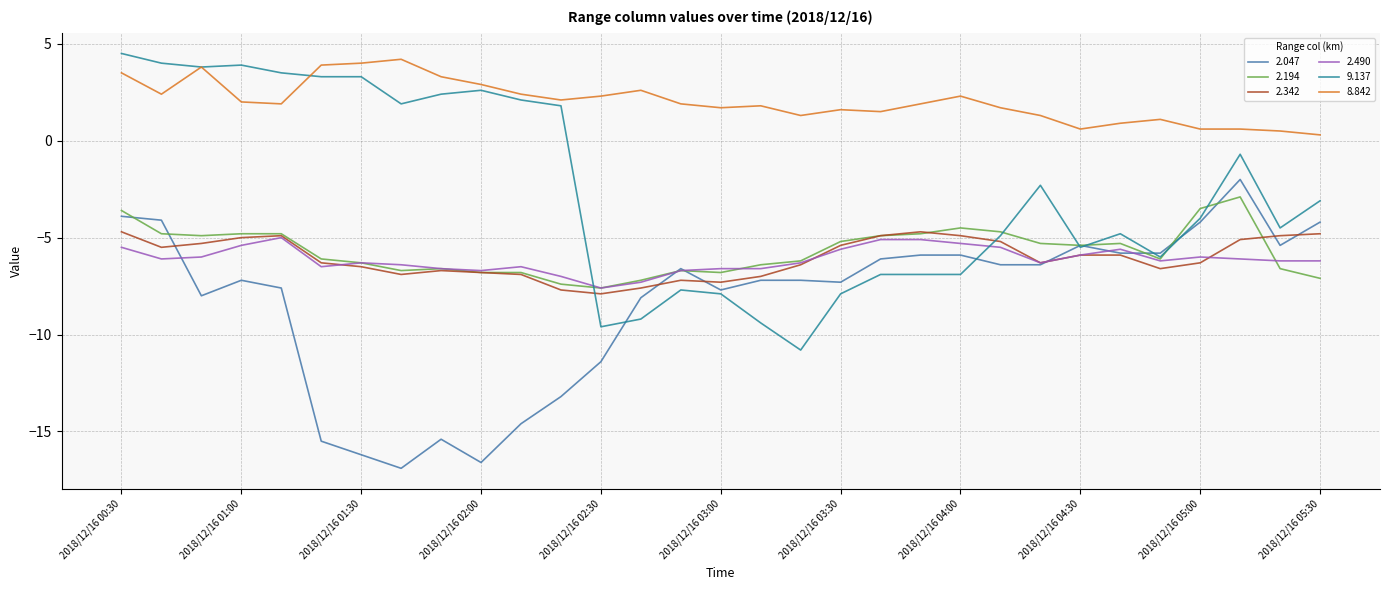

What is the average value of the 2.047 series?

-8.3